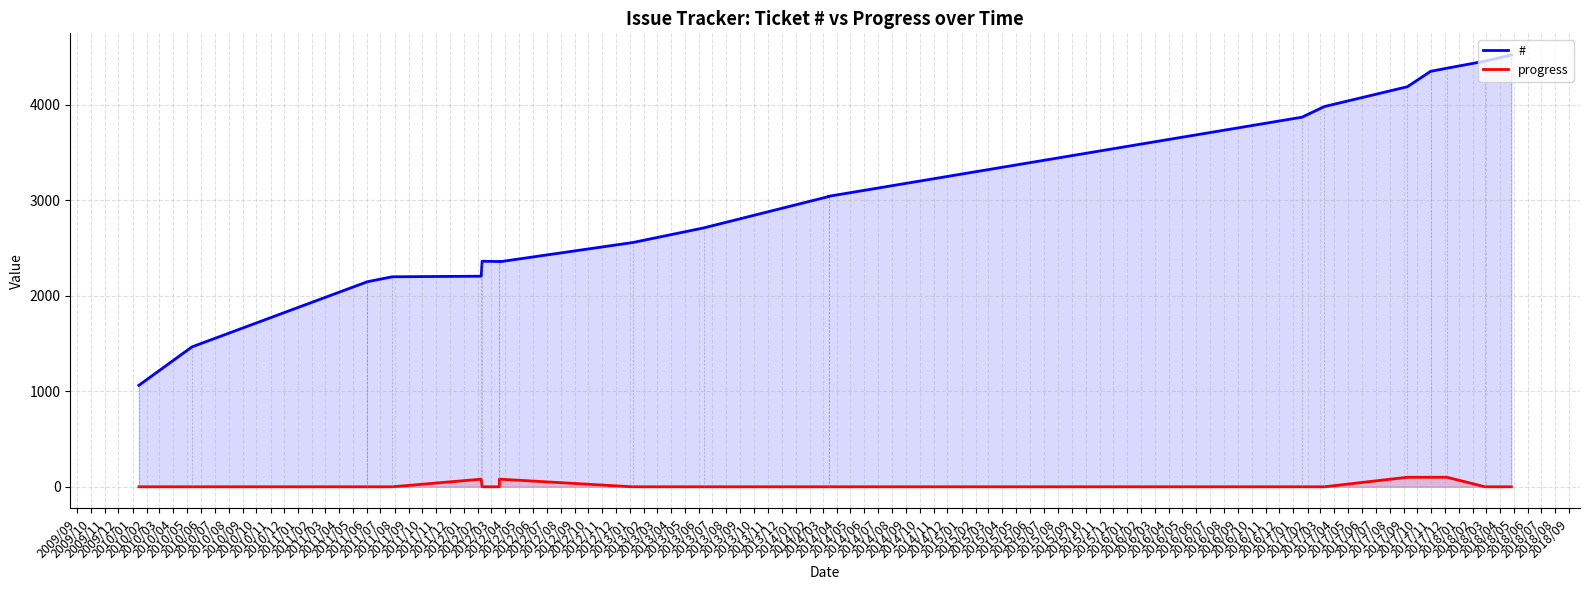

How many lines are shown in the chart?

2